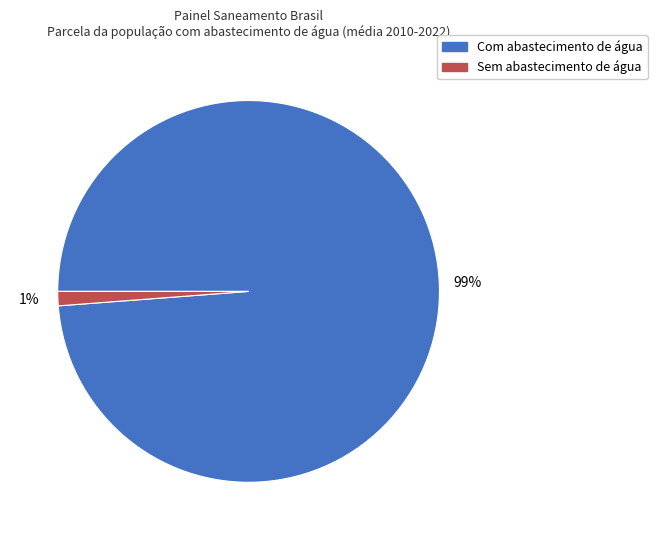

Does any single category account for the majority?

Yes